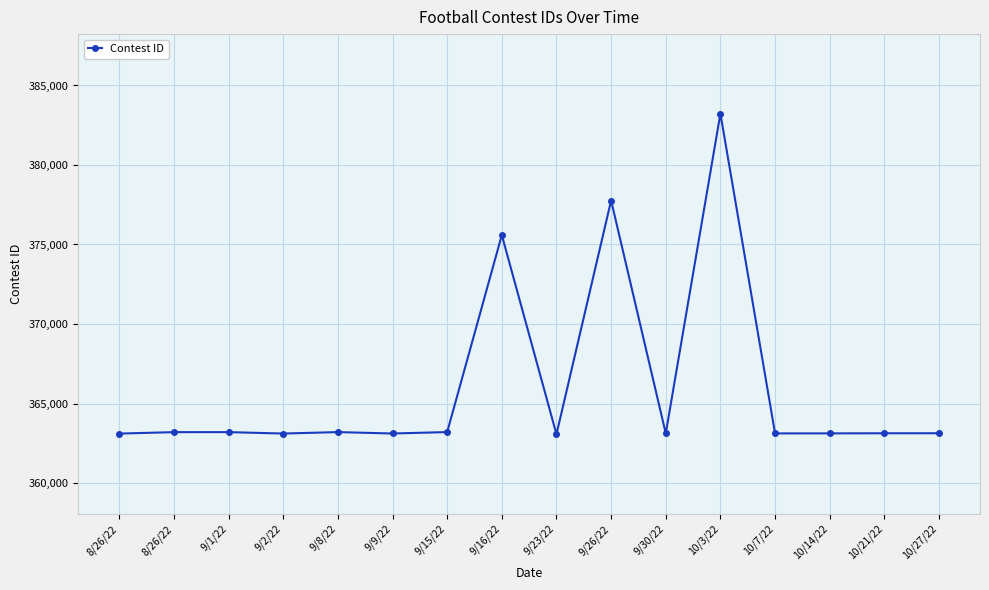

Between 8/26/22 and 9/2/22, which is larger?

8/26/22